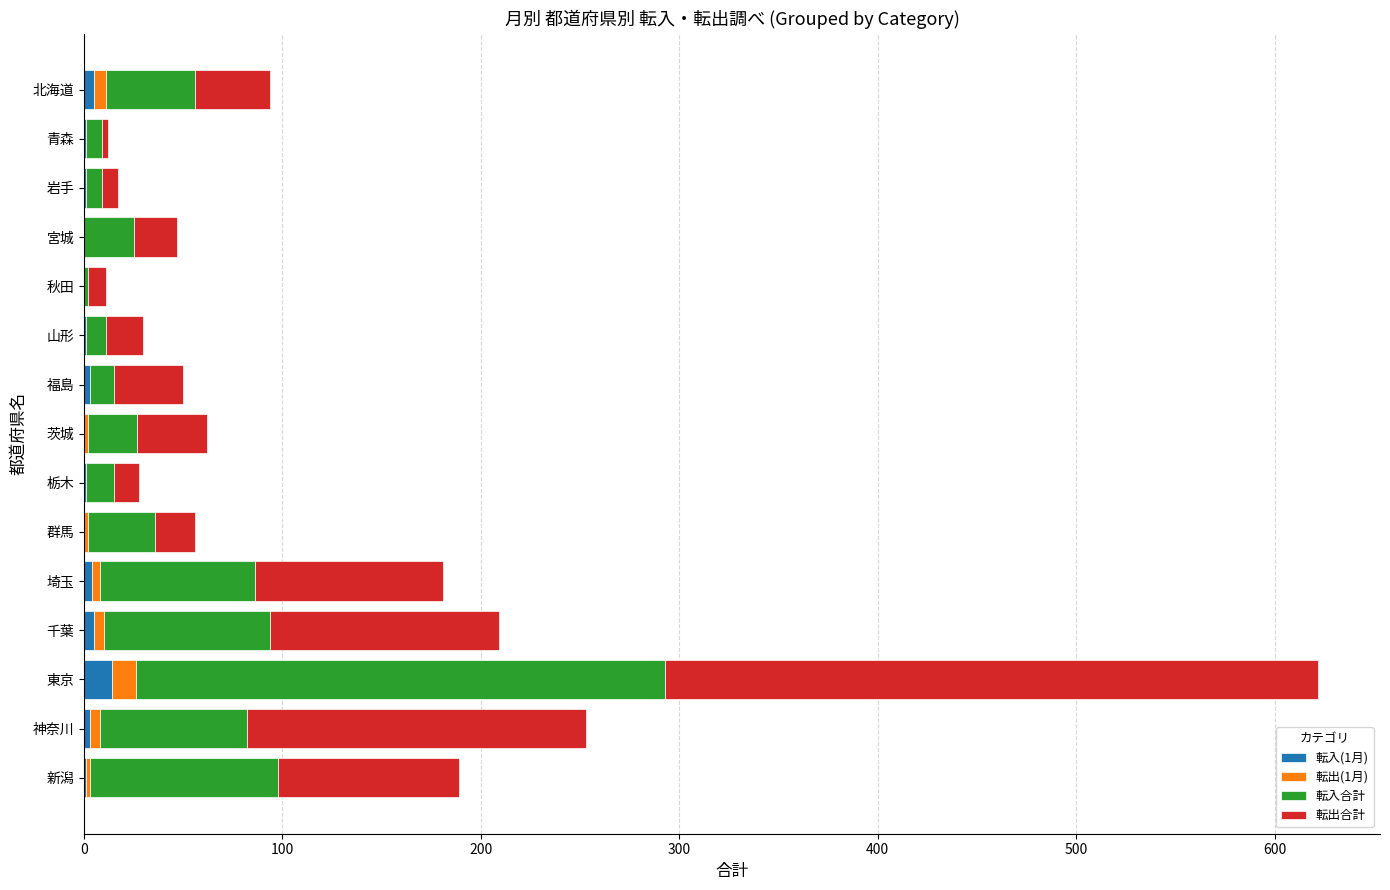

At which category is the sum across all series the highest?

東京